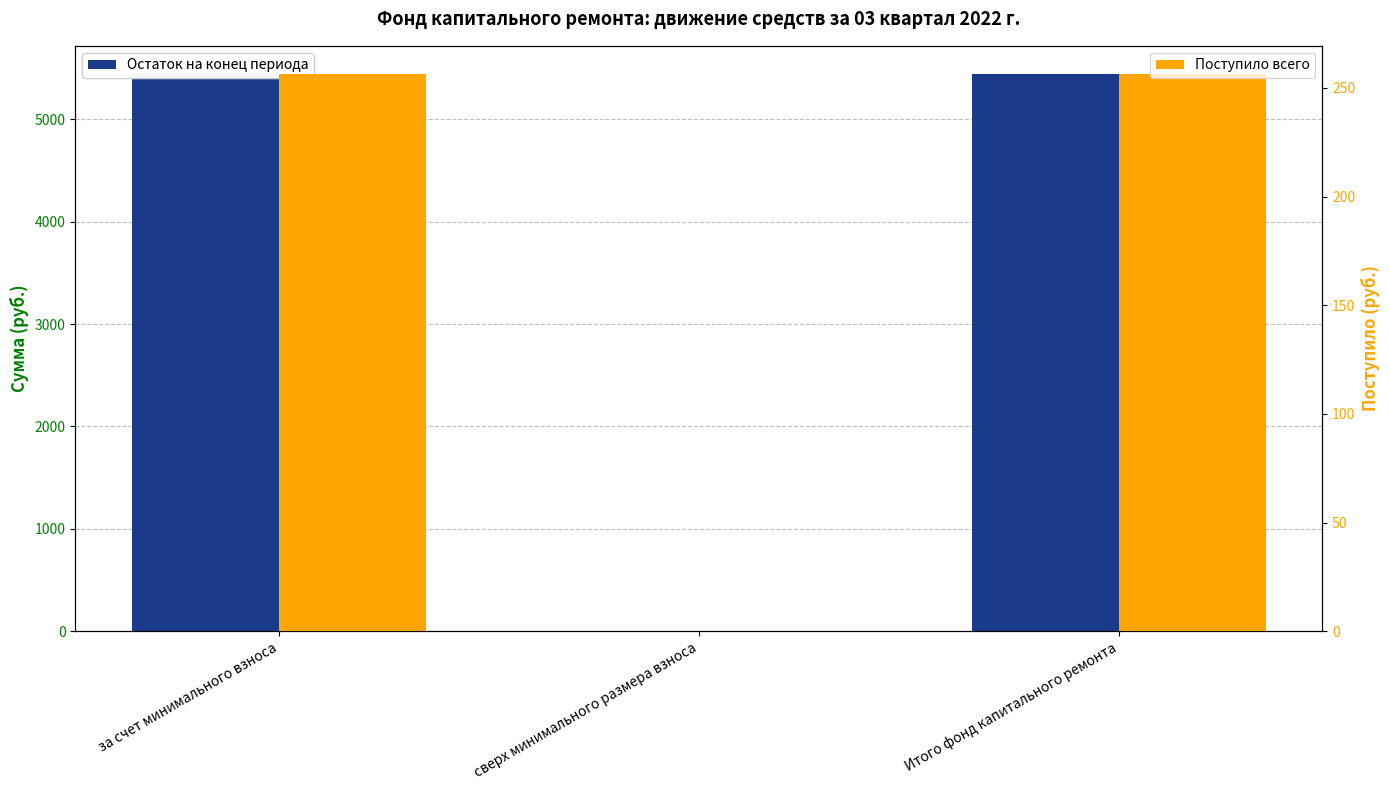

What is the sum of the Поступило всего values at за счет минимального взноса and Итого фонд капитального ремонта?

513.0